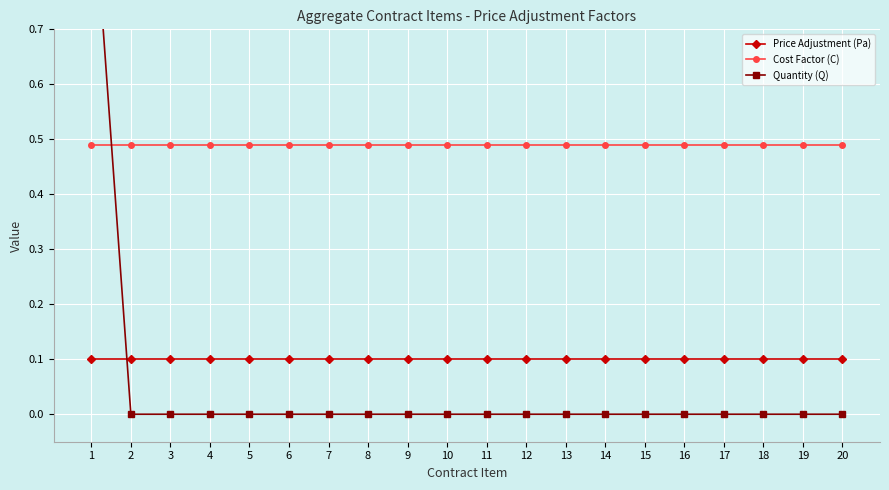

At which label does Price Adjustment (Pa) reach its peak?

1